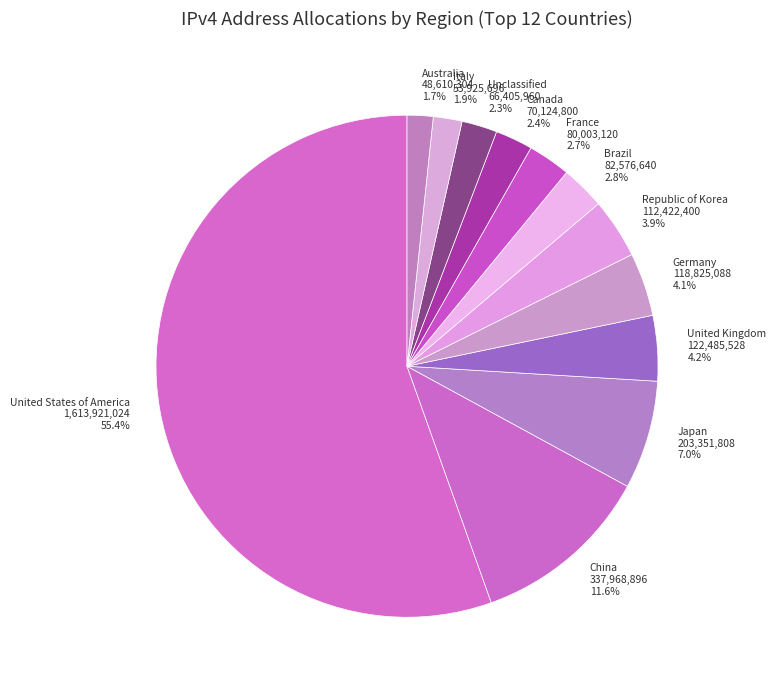

What is the largest slice in the pie chart?

United States of America